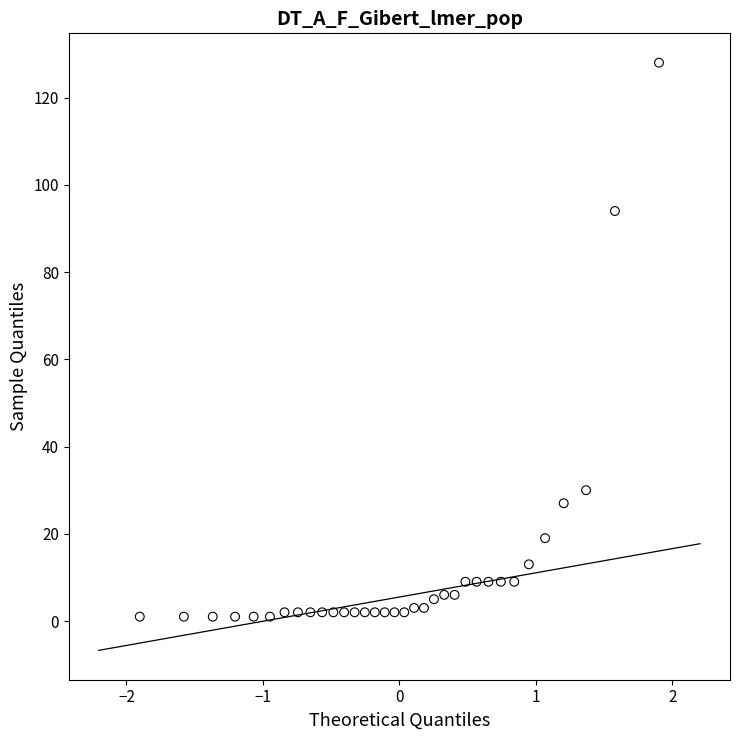

What is the range of Y values (max minus min)?

127